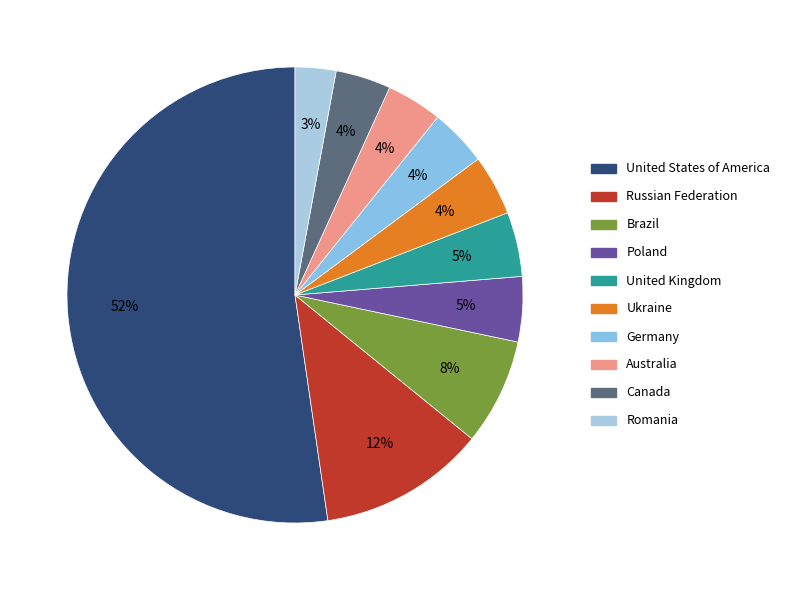

True or false: Ukraine accounts for 4% of the total.

True